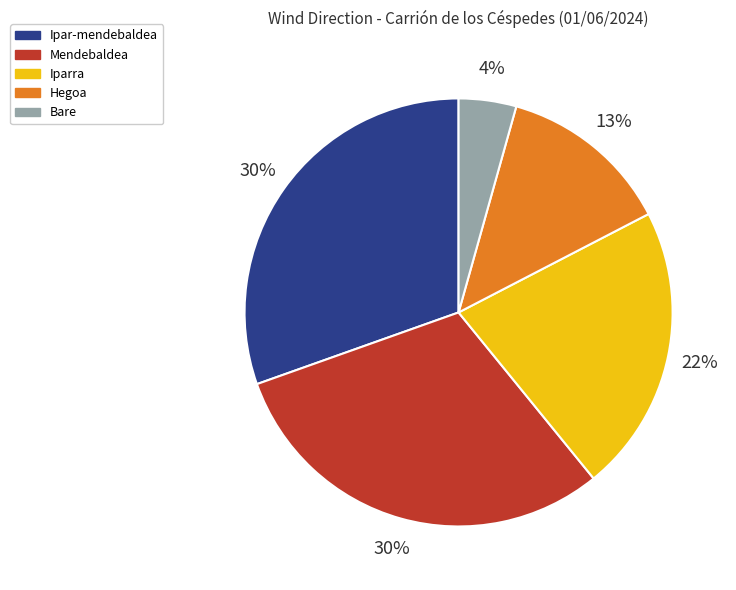

Does Ipar-mendebaldea account for over 50% of the chart?

No